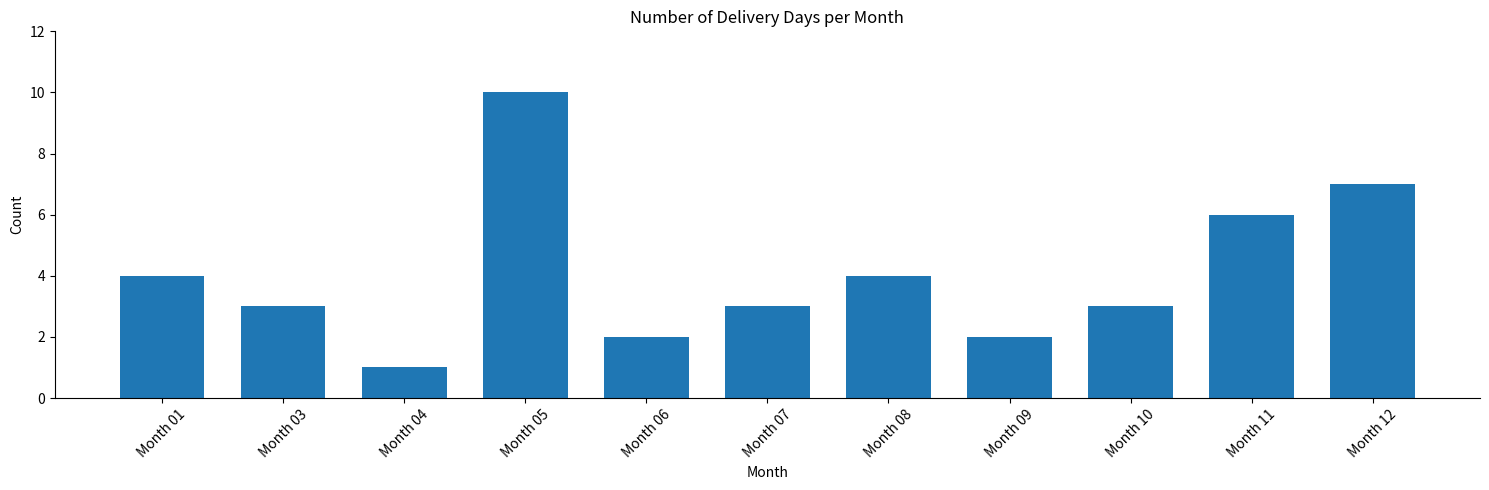

Reading left to right, list all the values displayed in this chart.

Month 01=4	Month 03=3	Month 04=1	Month 05=10	Month 06=2	Month 07=3	Month 08=4	Month 09=2	Month 10=3	Month 11=6	Month 12=7